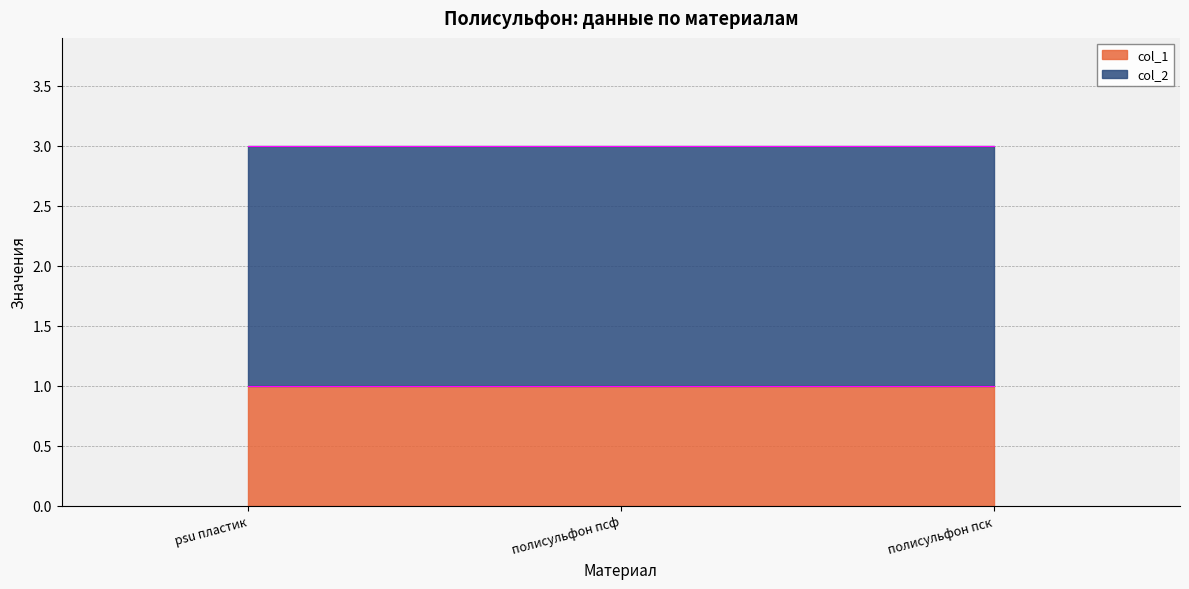

How many data points does each series have?

3